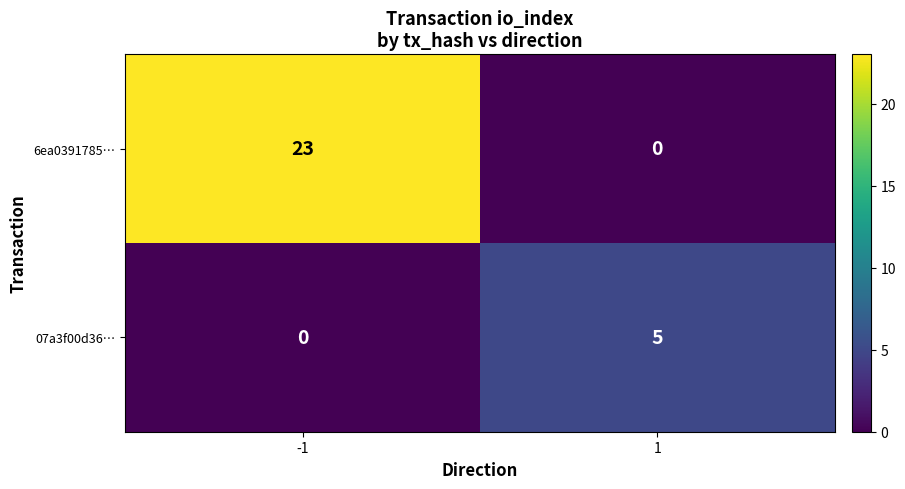

What is the total value across all series at 1?

5